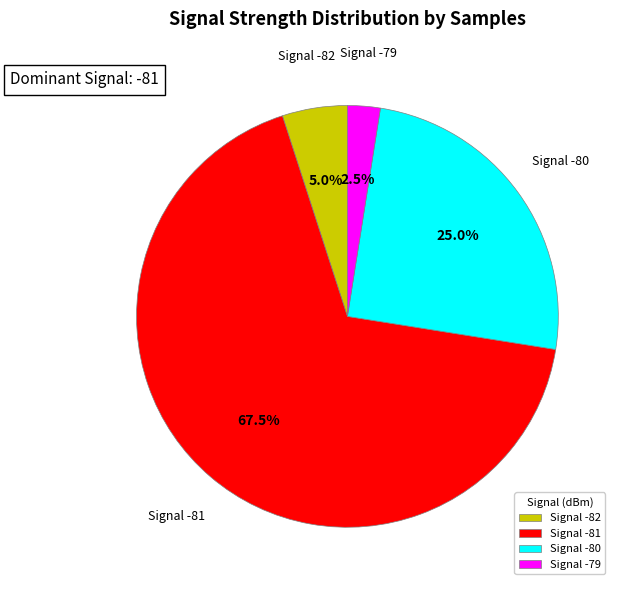

Which slice is the smallest?

Signal -79